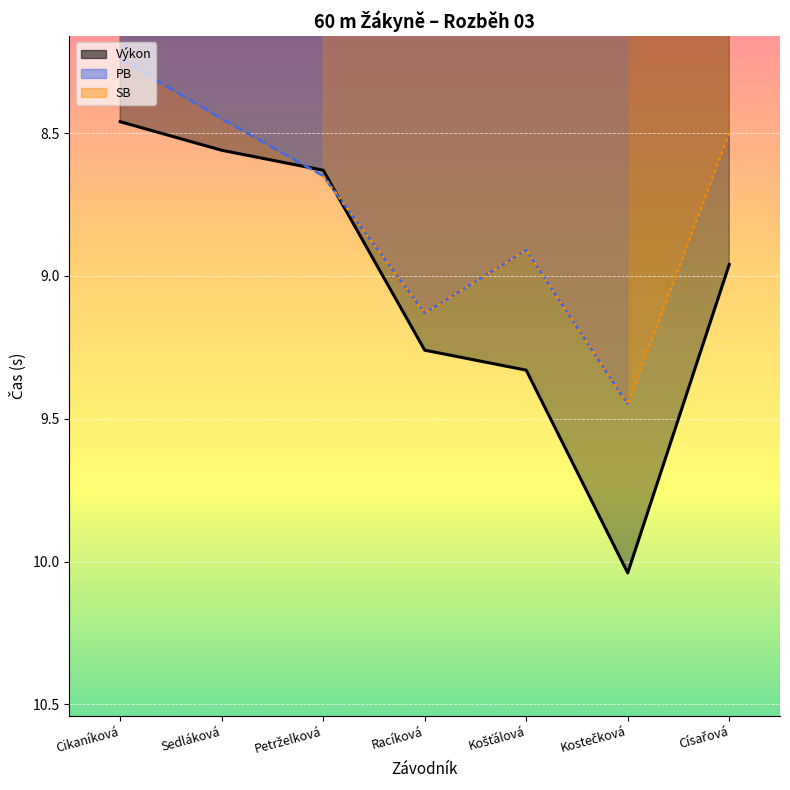

Where is Výkon nearest to the value 9?

Císařová